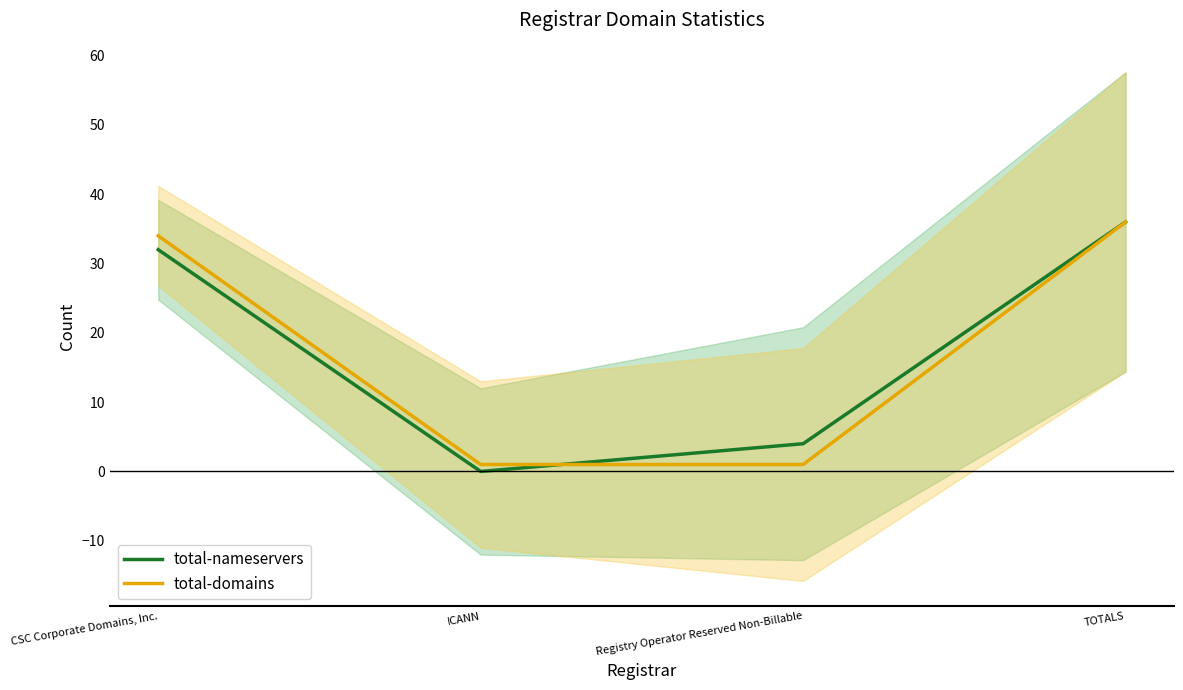

What position from the right is CSC Corporate Domains, Inc.?

4